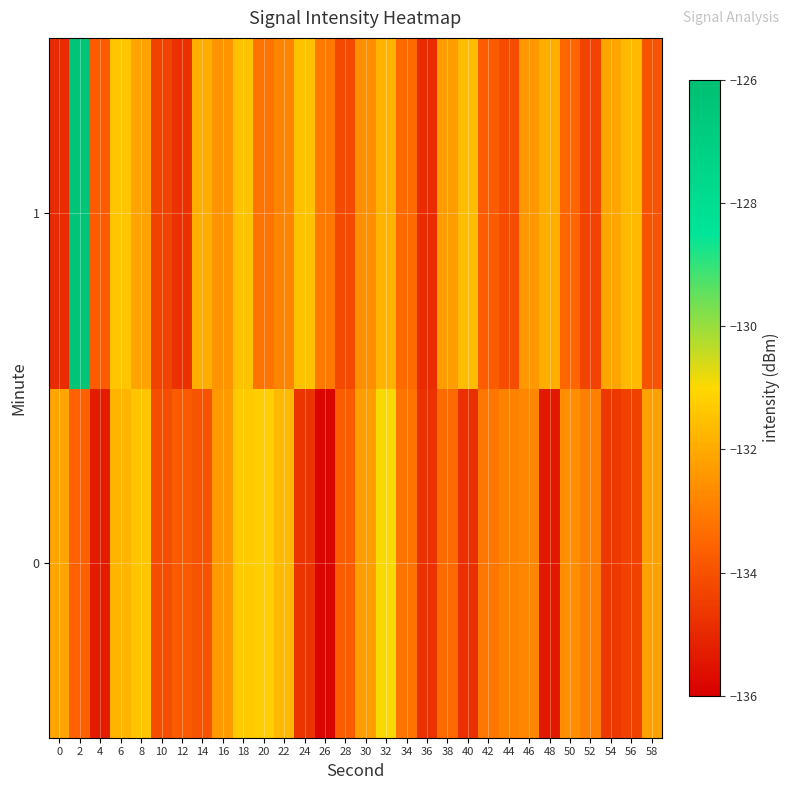

List the series in order of their overall mean, lowest first.

row_0, row_1